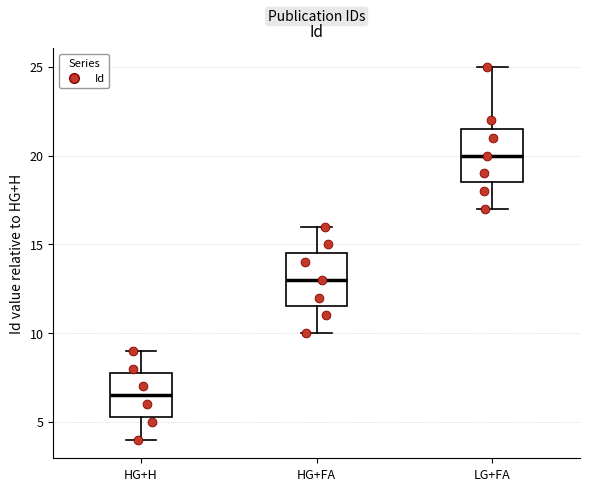

Which box has the lowest median line?

HG+H